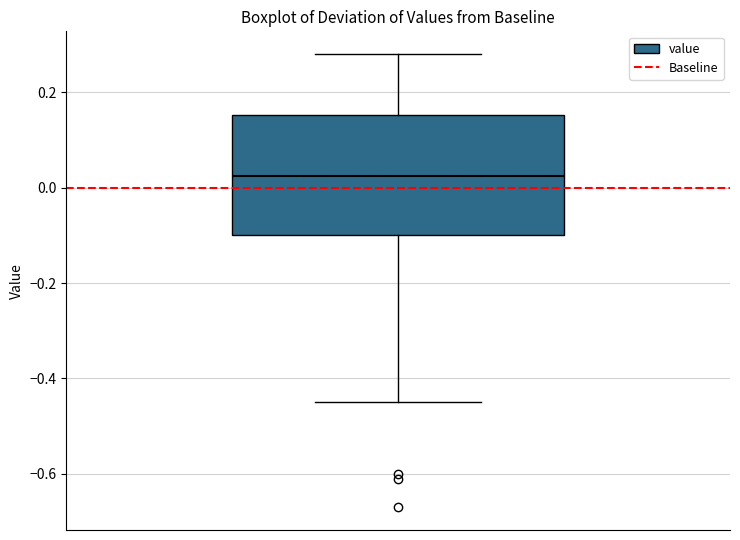

Where is the upper edge of the box on the y-axis? The values are not printed on the chart, so give them approximately, as read against the axis.

0.16